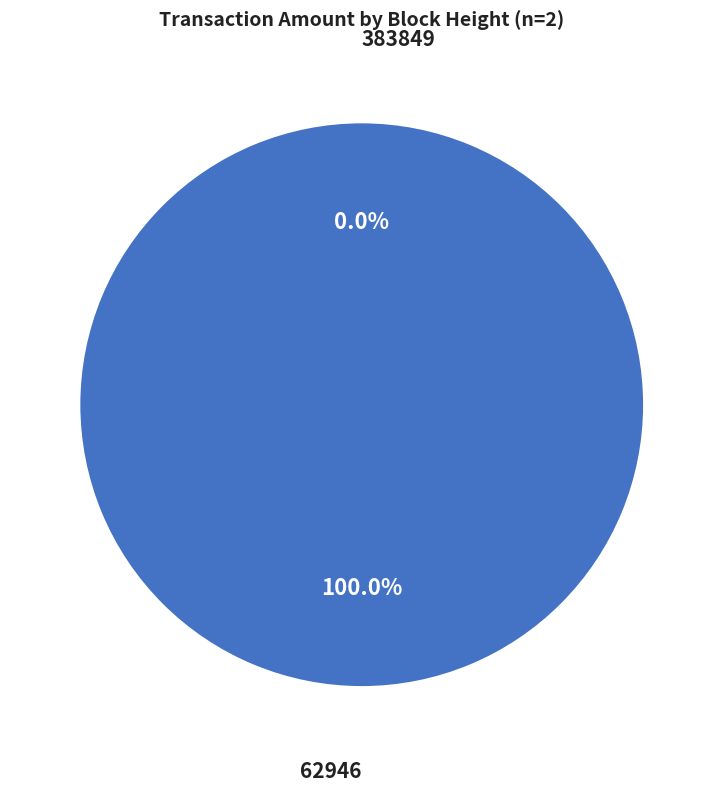

Does 62946 account for over 50% of the chart?

Yes